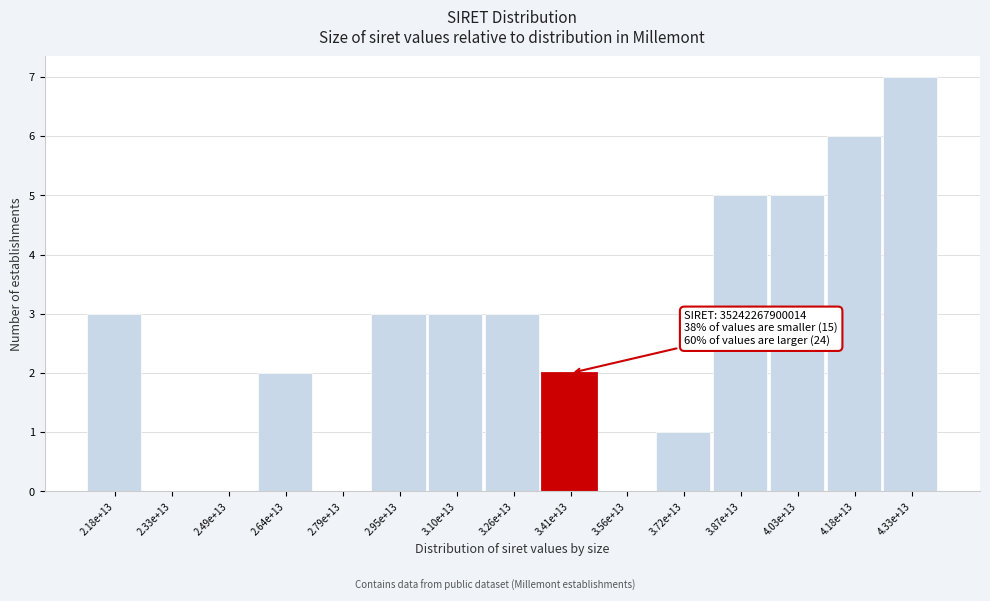

Reading left to right, transcribe all the data shown in this chart.

2.18e+13=3	2.33e+13=0	2.49e+13=0	2.64e+13=2	2.79e+13=0	2.95e+13=3	3.10e+13=3	3.26e+13=3	3.41e+13=2	3.56e+13=0	3.72e+13=1	3.87e+13=5	4.03e+13=5	4.18e+13=6	4.33e+13=7